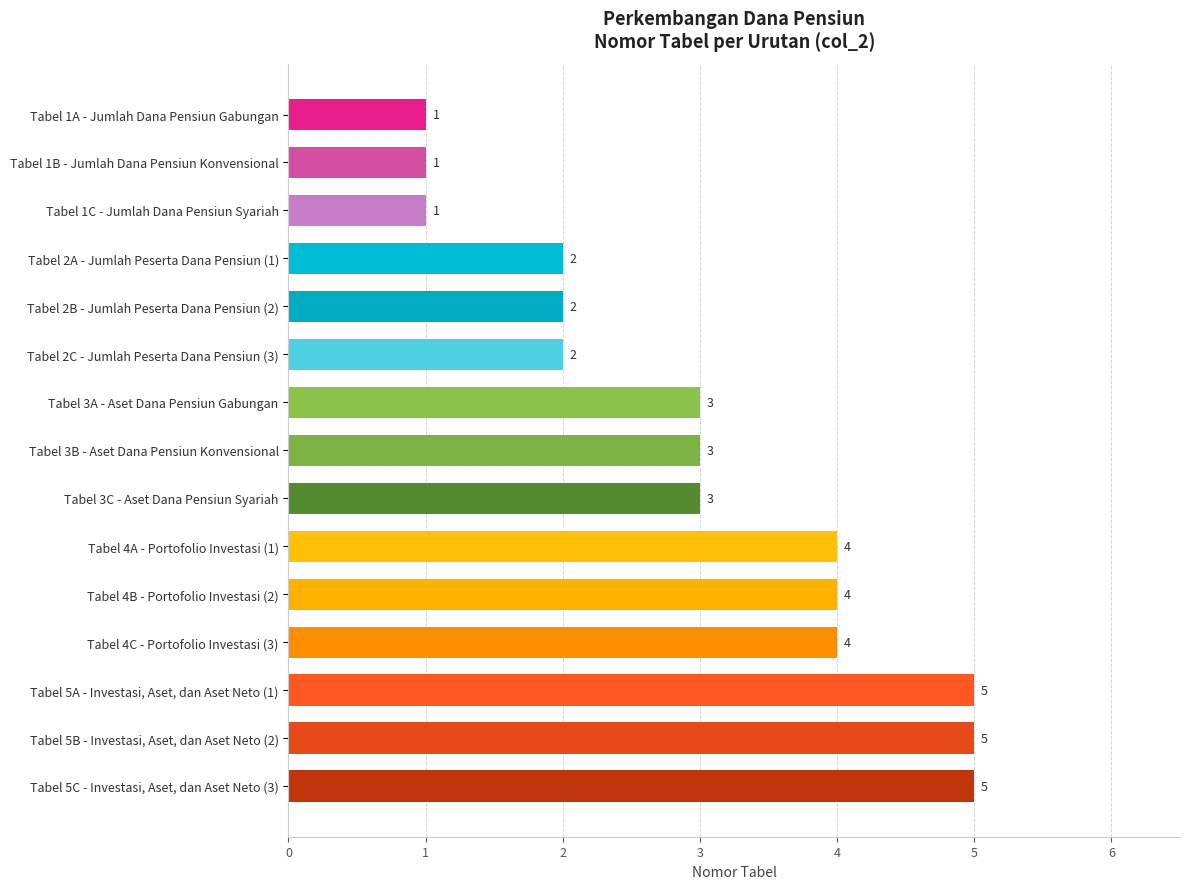

What is the change in value from Tabel 3A - Aset Dana Pensiun Gabungan to Tabel 5C - Investasi, Aset, dan Aset Neto (3)?

+2